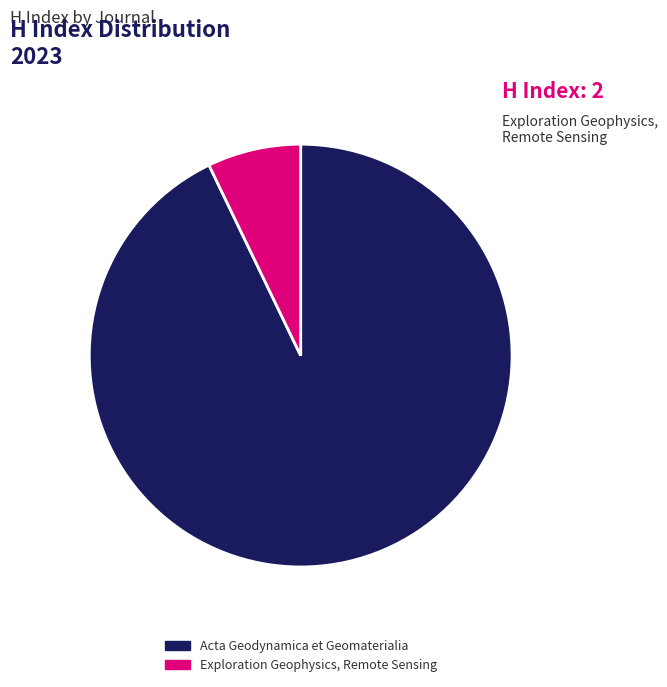

Which slice represents more than half of the pie?

Acta Geodynamica et Geomaterialia